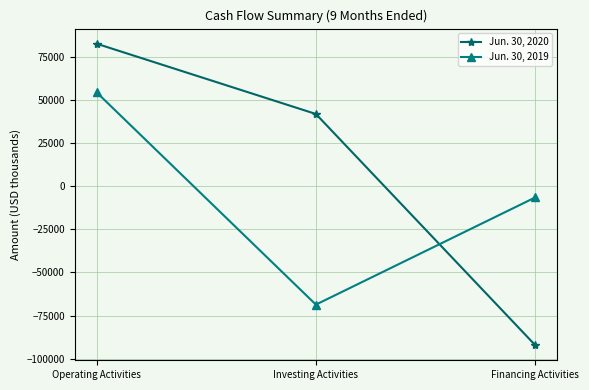

What is the approximate value of Jun. 30, 2020 at Operating Activities?

82486